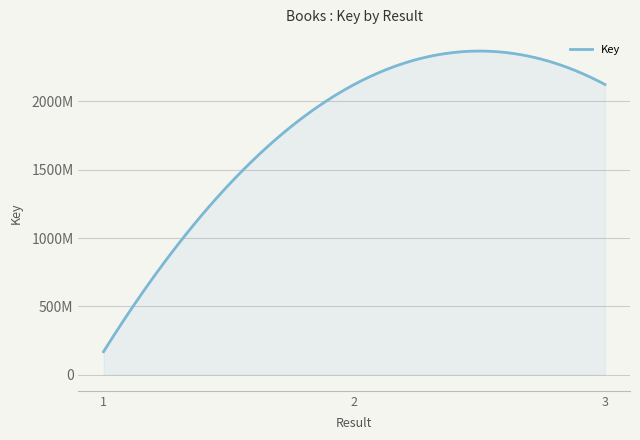

Does the chart display data point markers on the line(s)?

No